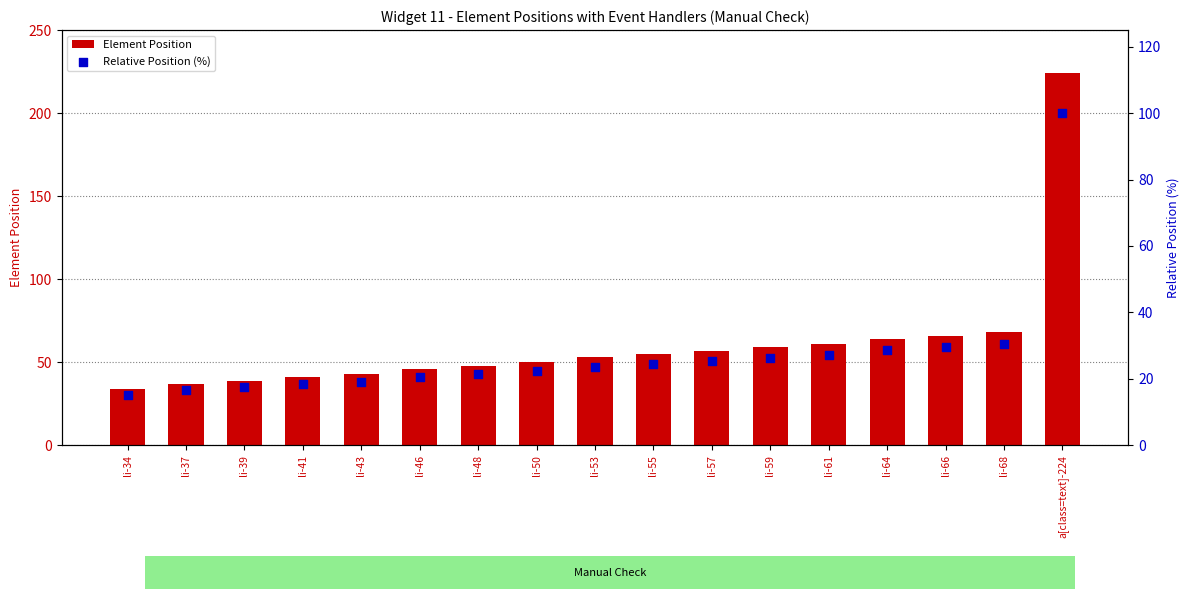

At how many categories does at least one series exceed 20?

17